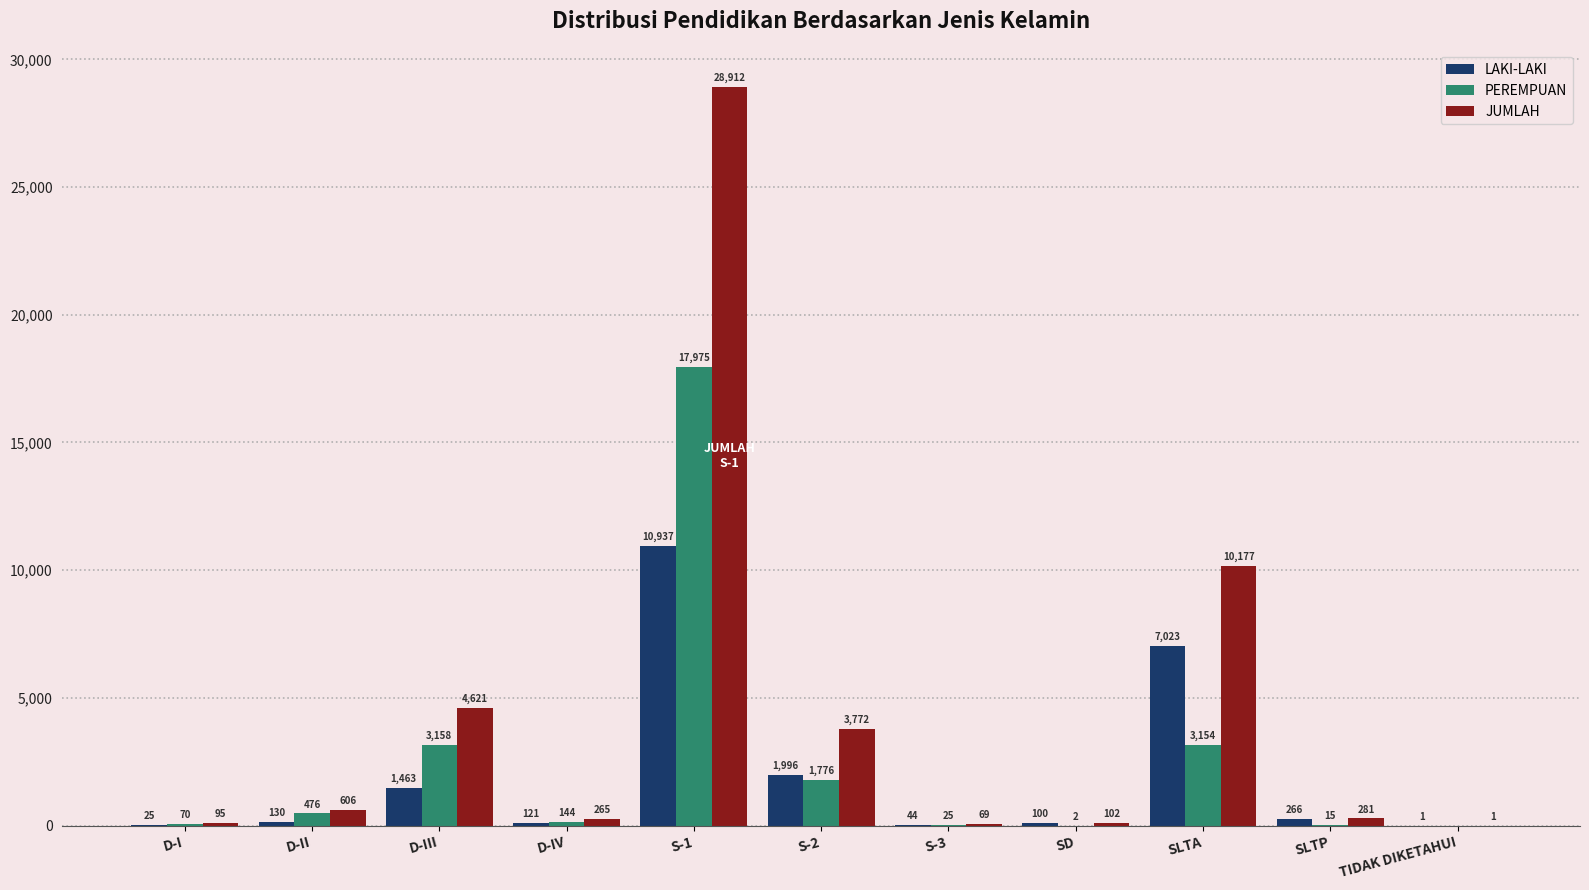

At which category is the sum across all series the highest?

S-1